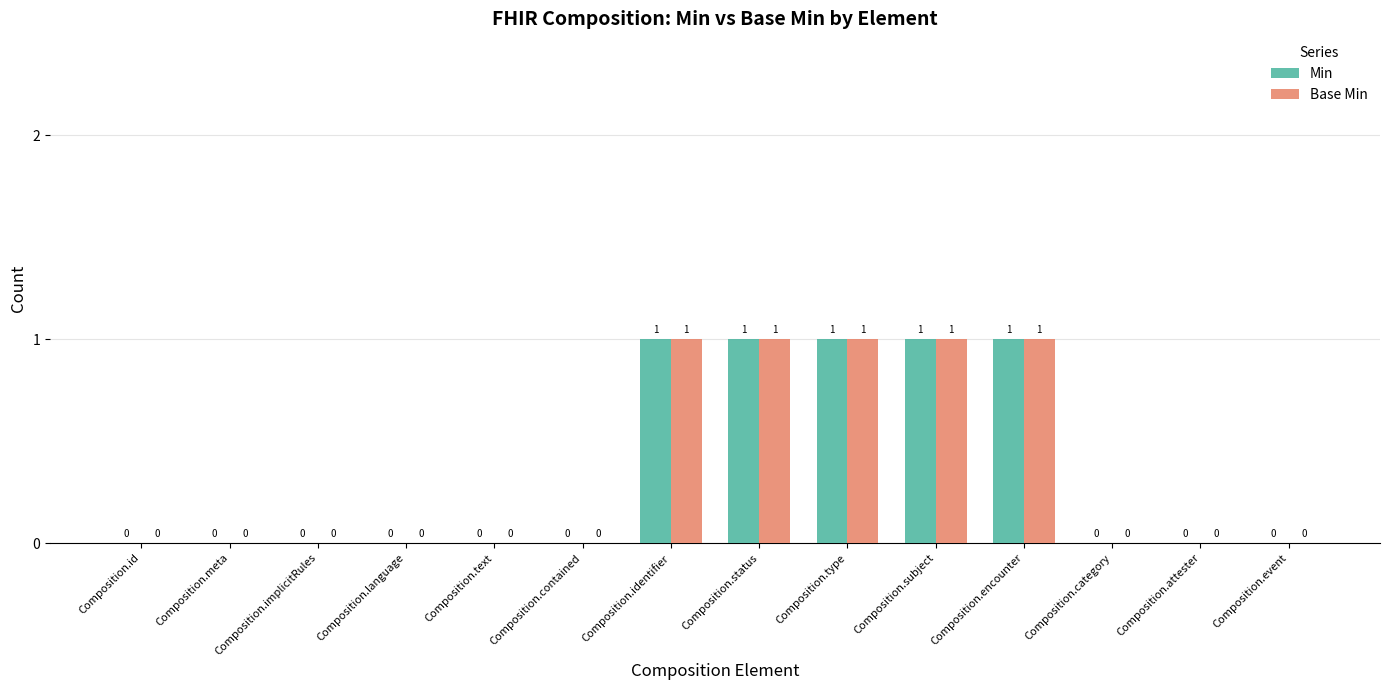

Is the value of Min at Composition.text greater than the value of Base Min at Composition.encounter?

No